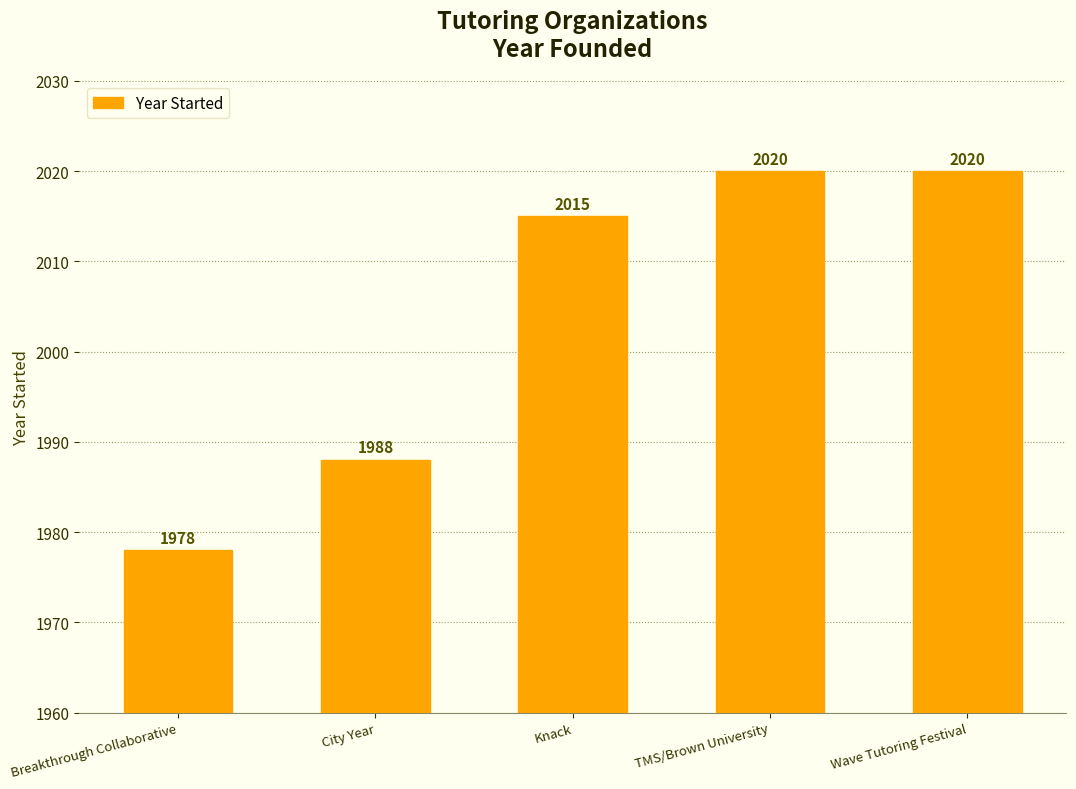

How many series are shown in this chart?

1